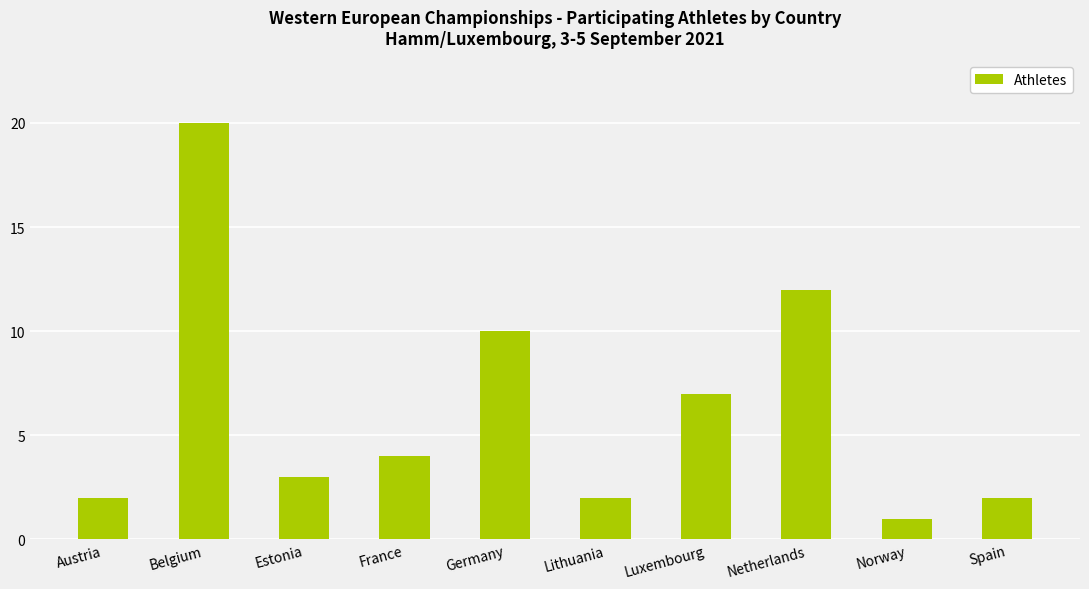

What is the value of the 7th bar from the left?

7